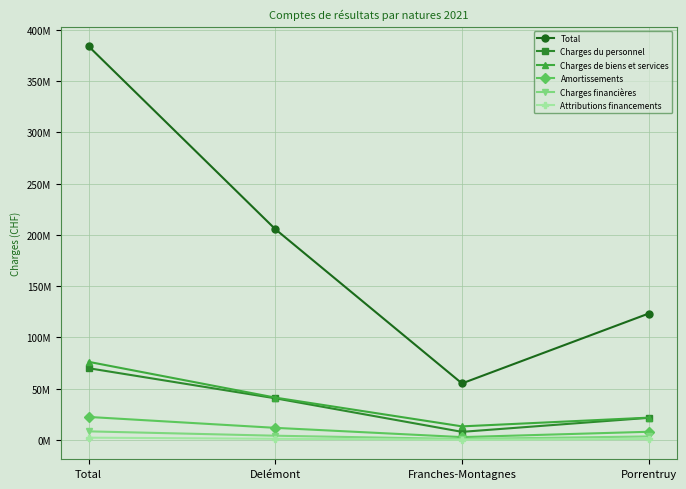

What are all the series names shown in the legend?

Total, Charges du personnel, Charges de biens et services, Amortissements, Charges financières, Attributions financements